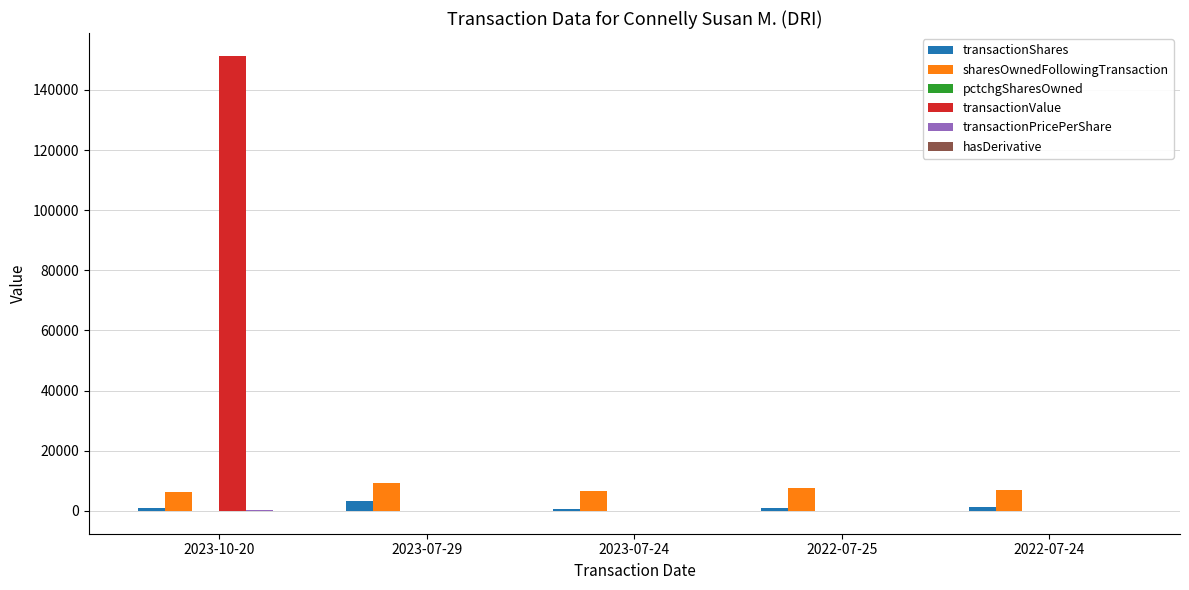

The value of transactionValue at 2022-07-25 is 55650.4. True or false?

False